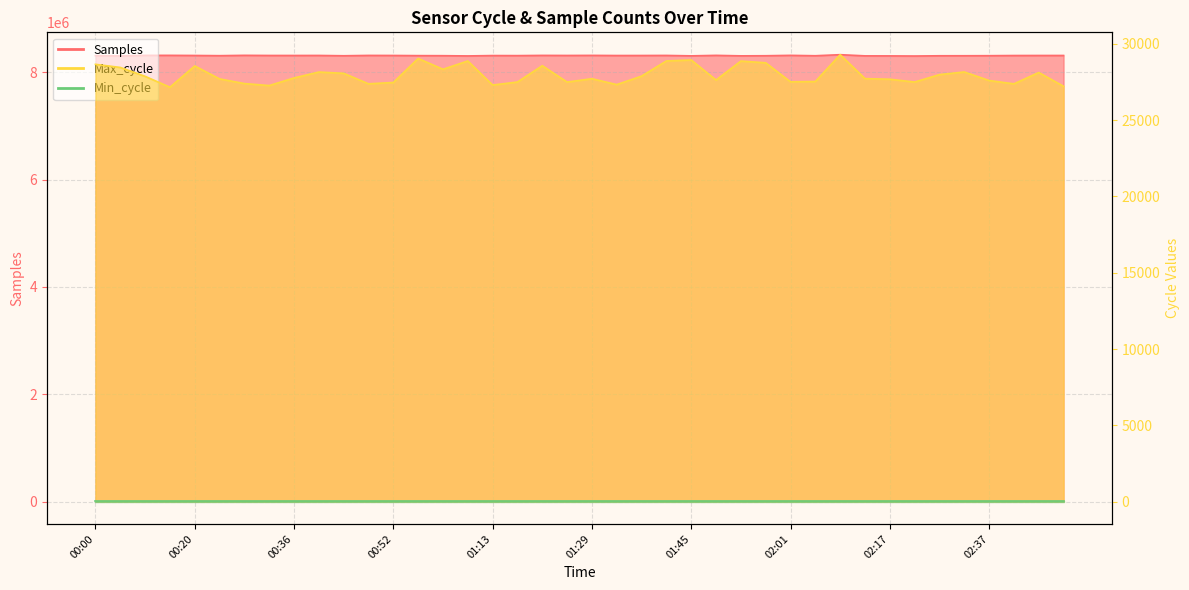

What is the value of the Samples point at the 37th from the left?

8310497